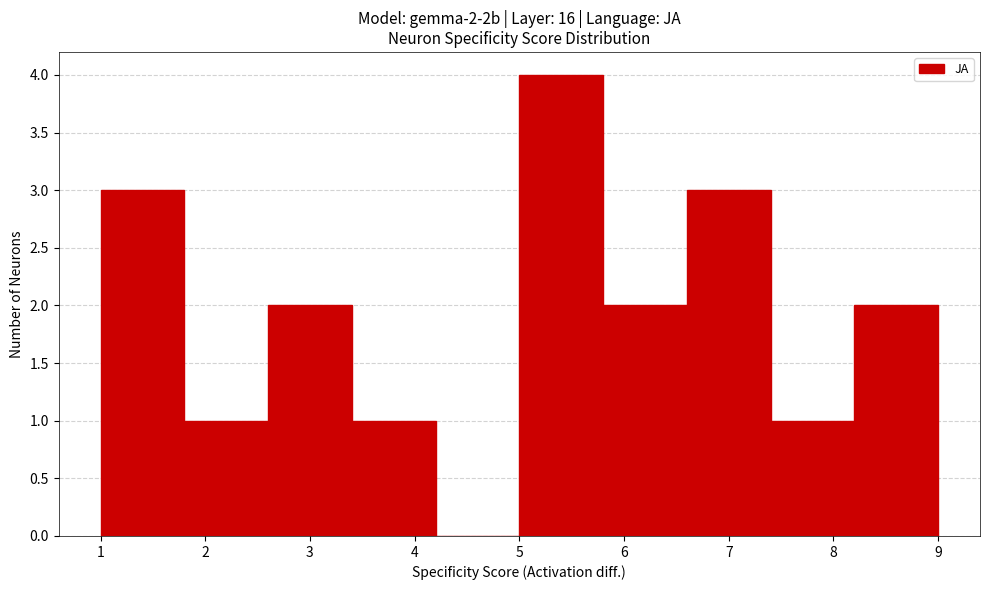

Which range on the x-axis has the tallest bar?

5.0 to 5.8